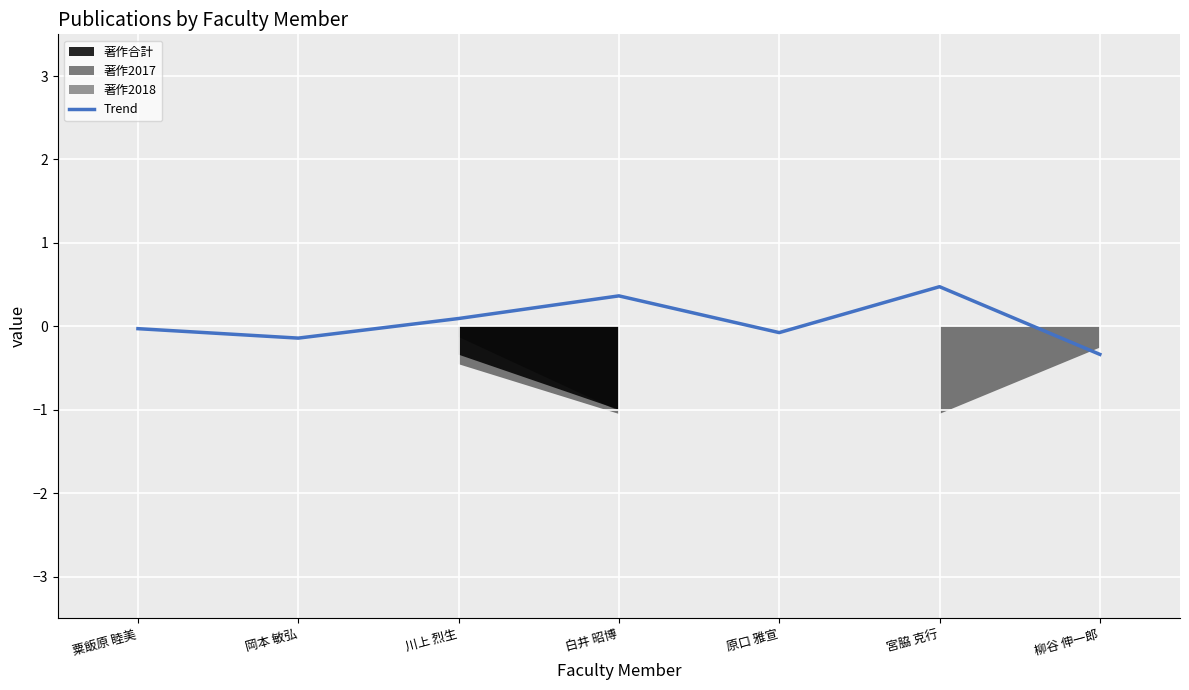

Reading left to right, transcribe all the data shown in this chart.

-0.0	-0.1	0.1	0.4	-0.1	0.5	-0.3